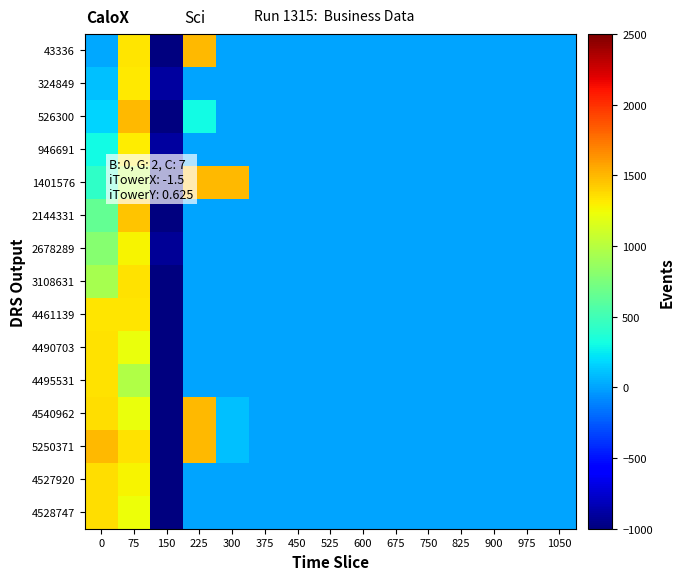

Reading right to left, what are all the values shown in this chart?

43336: 1050=0.0	975=0.0	900=0.0	825=0.0	750=0.0	675=0.0	600=0.0	525=0.0	450=0.0	375=0.0	300=0.0	225=1500.0	150=-994.3	75=1336.3	0=19.3
324849: 1050=0.0	975=0.0	900=0.0	825=0.0	750=0.0	675=0.0	600=0.0	525=0.0	450=0.0	375=0.0	300=0.0	225=0.0	150=-901.7	75=1311.6	0=104.1
526300: 1050=0.0	975=0.0	900=0.0	825=0.0	750=0.0	675=0.0	600=0.0	525=0.0	450=0.0	375=0.0	300=0.0	225=300.0	150=-1457.0	75=1500.0	0=172.4
946691: 1050=0.0	975=0.0	900=0.0	825=0.0	750=0.0	675=0.0	600=0.0	525=0.0	450=0.0	375=0.0	300=0.0	225=0.0	150=-899.5	75=1304.4	0=300.0
1401576: 1050=0.0	975=0.0	900=0.0	825=0.0	750=0.0	675=0.0	600=0.0	525=0.0	450=0.0	375=0.0	300=1500.0	225=1500.0	150=-1300.6	75=1017.5	0=429.8
2144331: 1050=0.0	975=0.0	900=0.0	825=0.0	750=0.0	675=0.0	600=0.0	525=0.0	450=0.0	375=0.0	300=0.0	225=0.0	150=-1500.0	75=1458.0	0=642.1
2678289: 1050=0.0	975=0.0	900=0.0	825=0.0	750=0.0	675=0.0	600=0.0	525=0.0	450=0.0	375=0.0	300=0.0	225=0.0	150=-924.3	75=1279.4	0=802.1
3108631: 1050=0.0	975=0.0	900=0.0	825=0.0	750=0.0	675=0.0	600=0.0	525=0.0	450=0.0	375=0.0	300=0.0	225=0.0	150=-1071.1	75=1338.5	0=940.4
4461139: 1050=0.0	975=0.0	900=0.0	825=0.0	750=0.0	675=0.0	600=0.0	525=0.0	450=0.0	375=0.0	300=0.0	225=0.0	150=-1144.6	75=1332.5	0=1336.0
4490703: 1050=0.0	975=0.0	900=0.0	825=0.0	750=0.0	675=0.0	600=0.0	525=0.0	450=0.0	375=0.0	300=0.0	225=0.0	150=-1032.9	75=1219.1	0=1345.4
4495531: 1050=0.0	975=0.0	900=0.0	825=0.0	750=0.0	675=0.0	600=0.0	525=0.0	450=0.0	375=0.0	300=0.0	225=0.0	150=-1192.6	75=976.7	0=1347.0
4540962: 1050=0.0	975=0.0	900=0.0	825=0.0	750=0.0	675=0.0	600=0.0	525=0.0	450=0.0	375=0.0	300=107.1	225=1500.0	150=-1494.9	75=1222.5	0=1361.6
5250371: 1050=0.0	975=0.0	900=0.0	825=0.0	750=0.0	675=0.0	600=0.0	525=0.0	450=0.0	375=0.0	300=107.1	225=1500.0	150=-1071.9	75=1341.7	0=1500.0
4527920: 1050=0.0	975=0.0	900=0.0	825=0.0	750=0.0	675=0.0	600=0.0	525=0.0	450=0.0	375=0.0	300=0.0	225=0.0	150=-1285.5	75=1274.4	0=1357.4
4528747: 1050=0.0	975=0.0	900=0.0	825=0.0	750=0.0	675=0.0	600=0.0	525=0.0	450=0.0	375=0.0	300=0.0	225=0.0	150=-1105.3	75=1239.2	0=1357.7